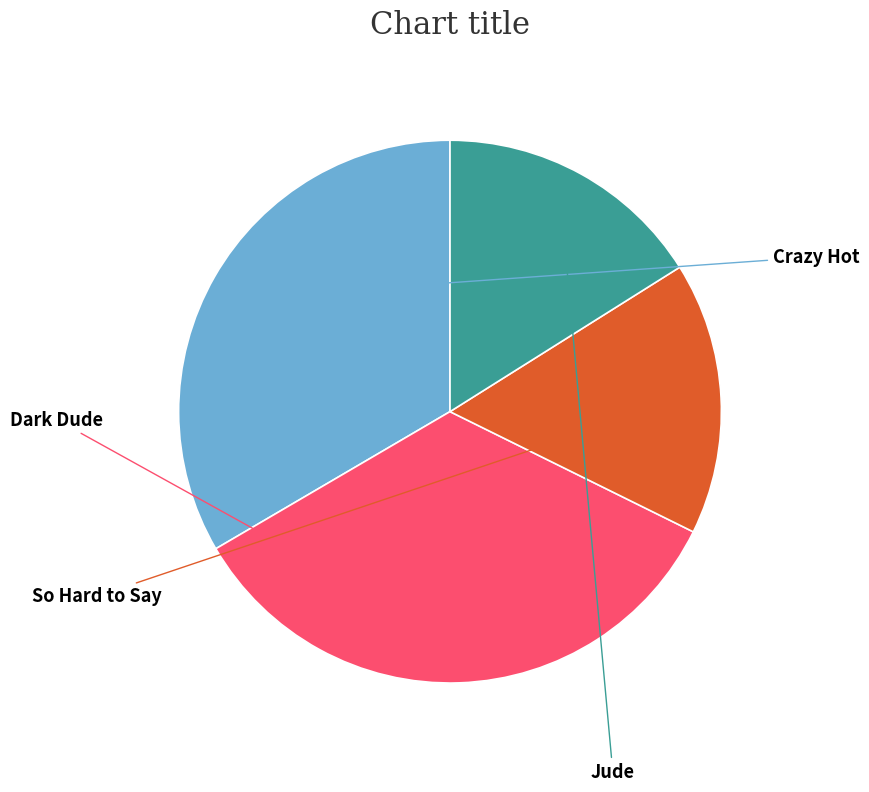

Does any single category account for the majority?

No